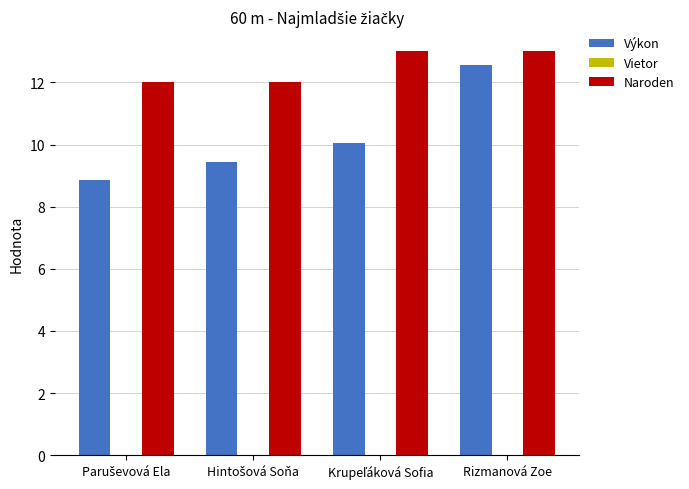

Is it true that Výkon equals 6.0 at Rizmanová Zoe?

False